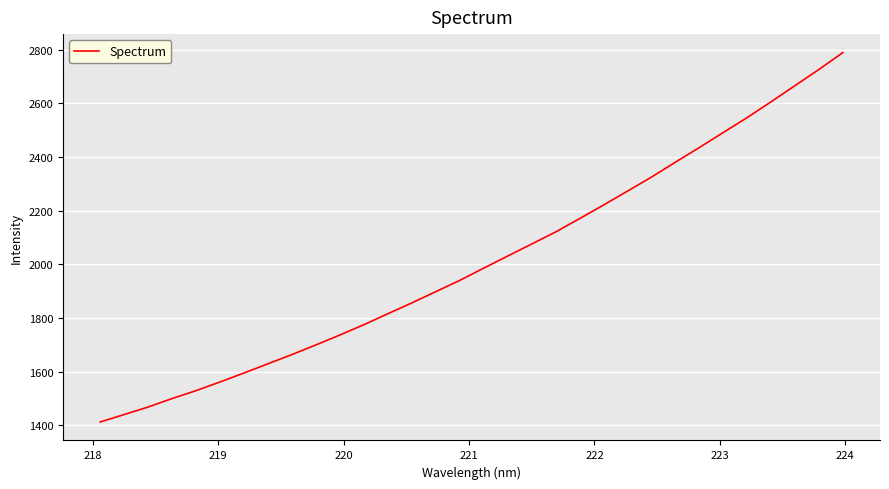

What is the greatest value displayed?

2788.6